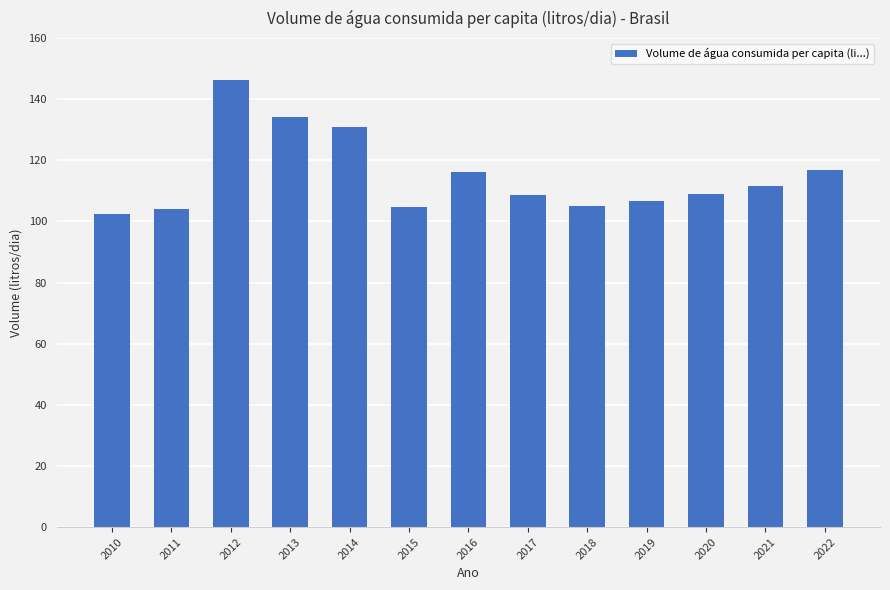

Where does the data first go above 108?

2012